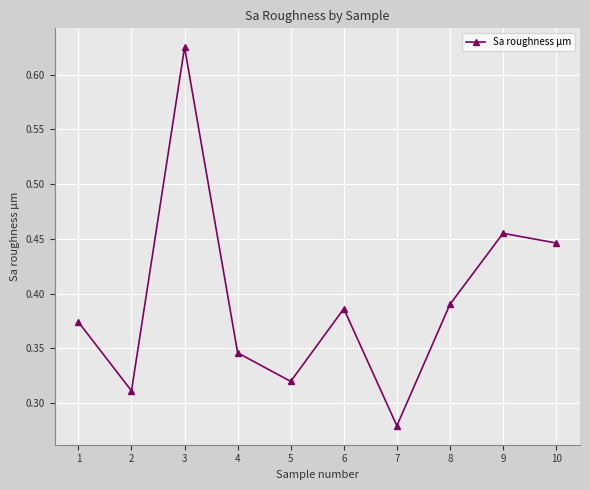

List the labels in order of value, smallest first.

7, 2, 5, 4, 1, 6, 8, 10, 9, 3